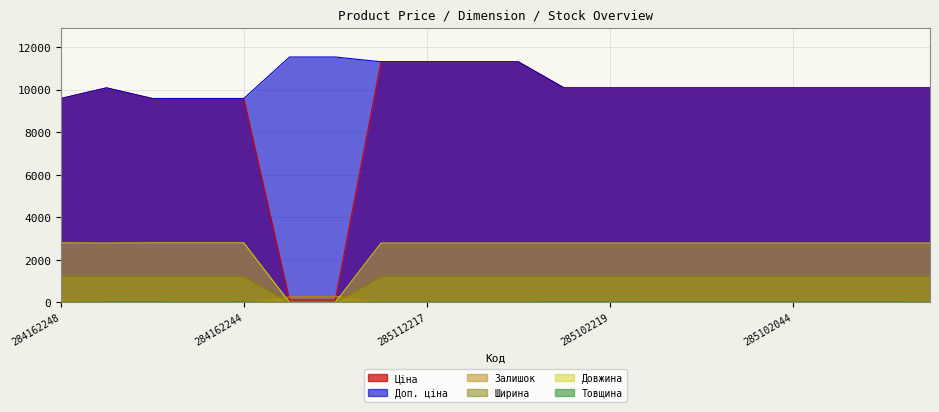

What is the lowest value of the Ціна series?

115.4